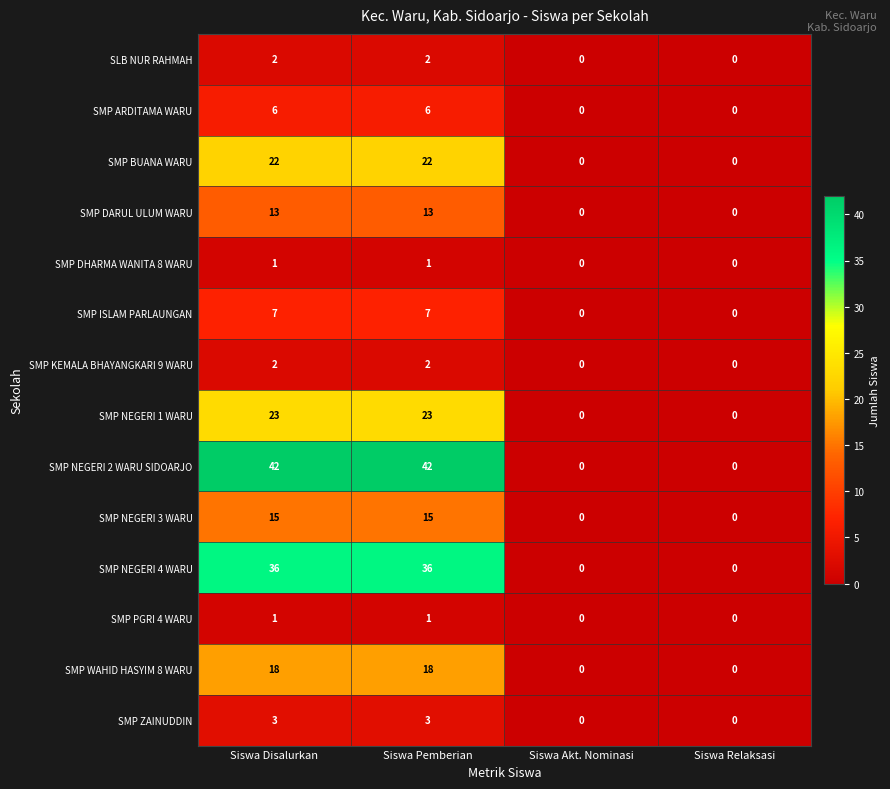

Which series has the largest total across all categories?

SMP NEGERI 2 WARU SIDOARJO